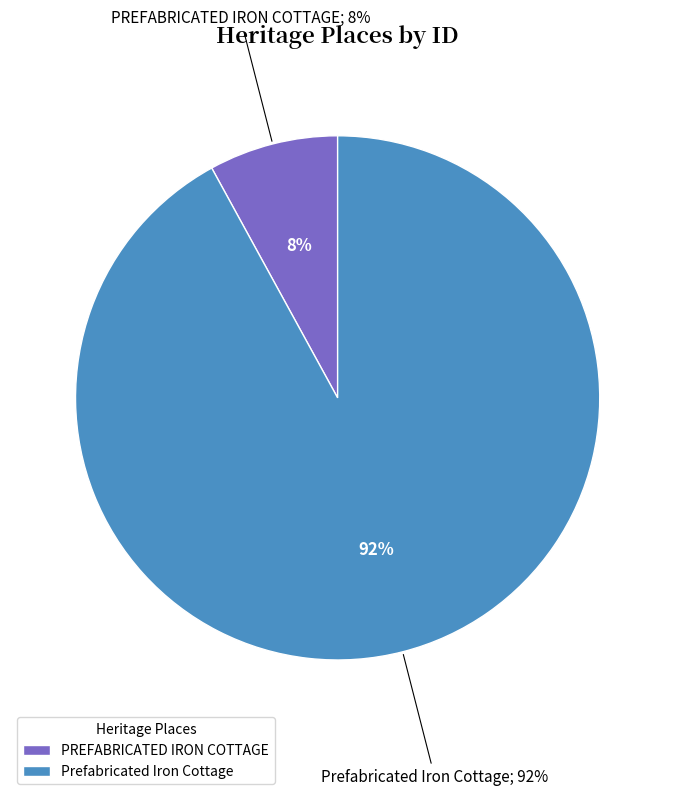

What is the majority slice?

Prefabricated Iron Cottage